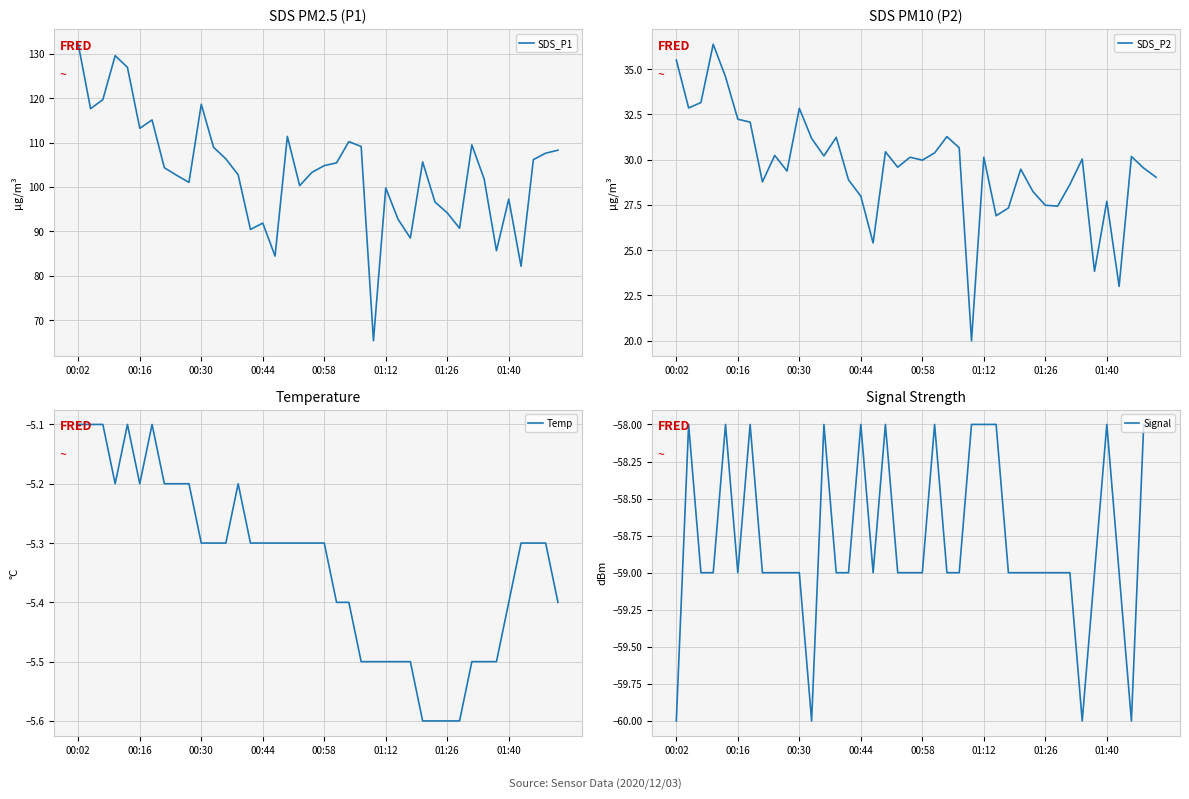

How many data points in SDS_P1 are less than 104?

19